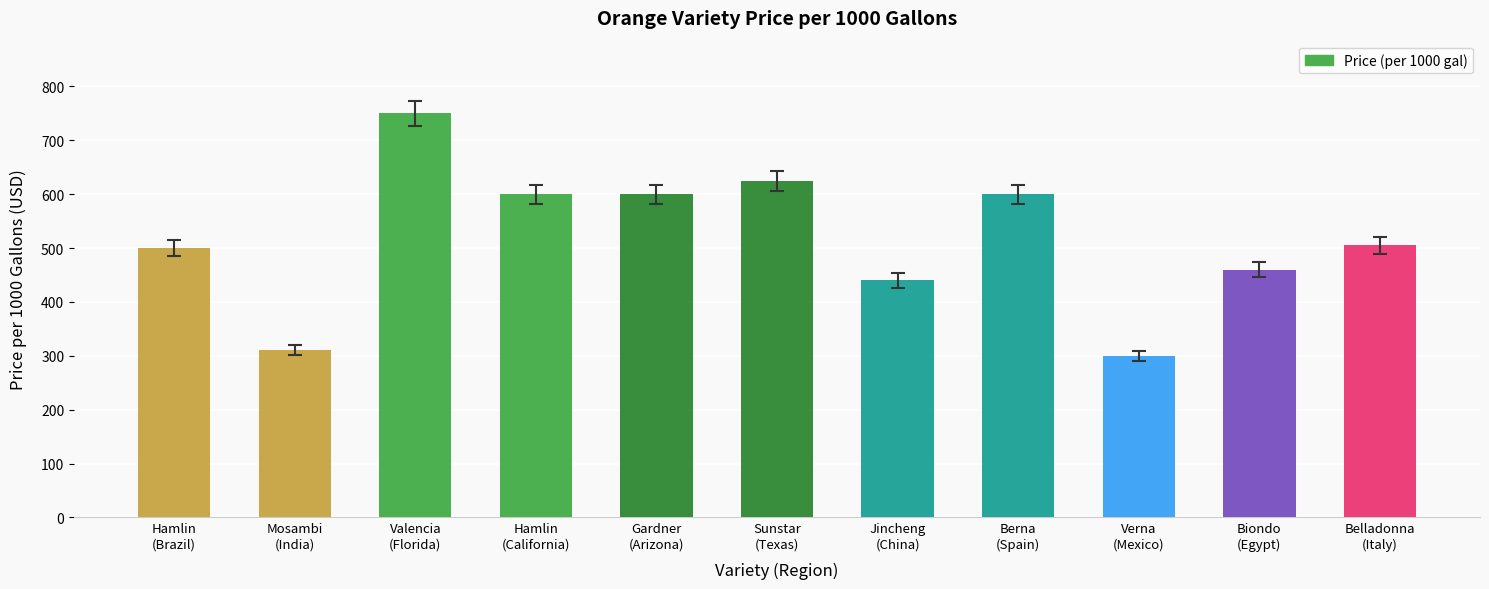

Are the bars grouped side by side (vs. stacked)?

No